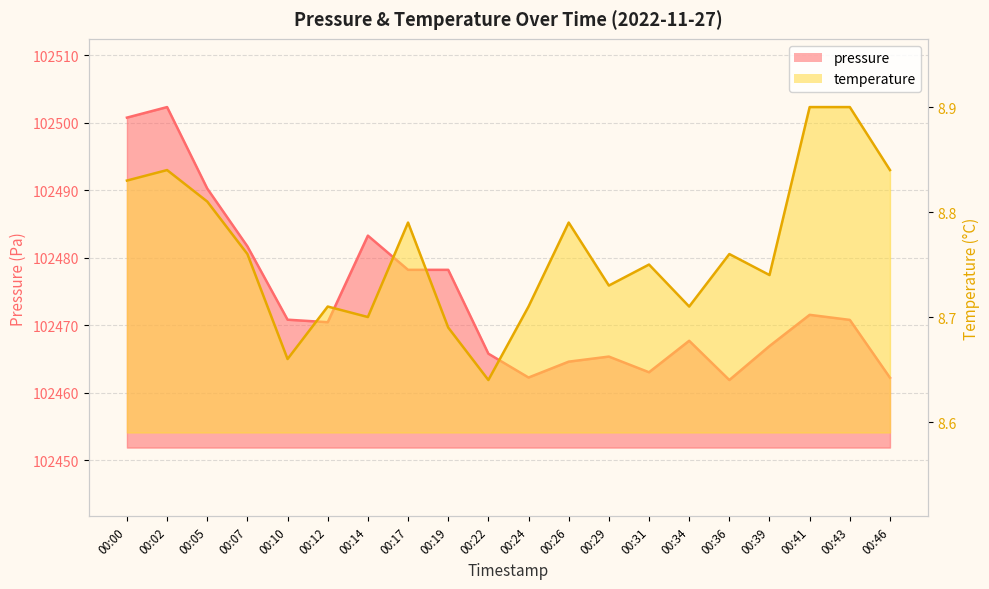

Rank the series by their maximum value, from highest to lowest.

pressure, temperature